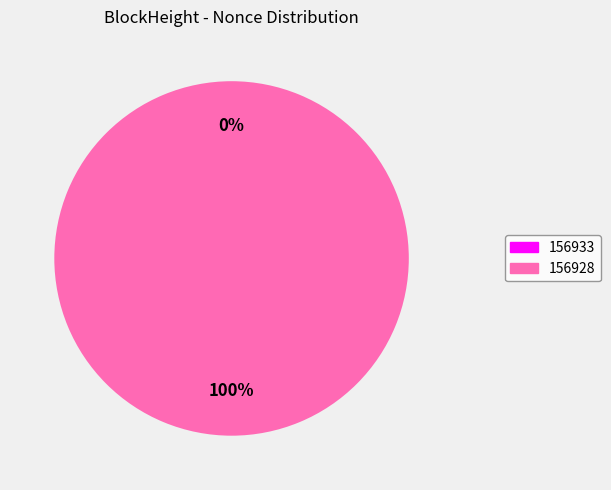

What percentage is the 156928 slice, to the nearest percent?

100%